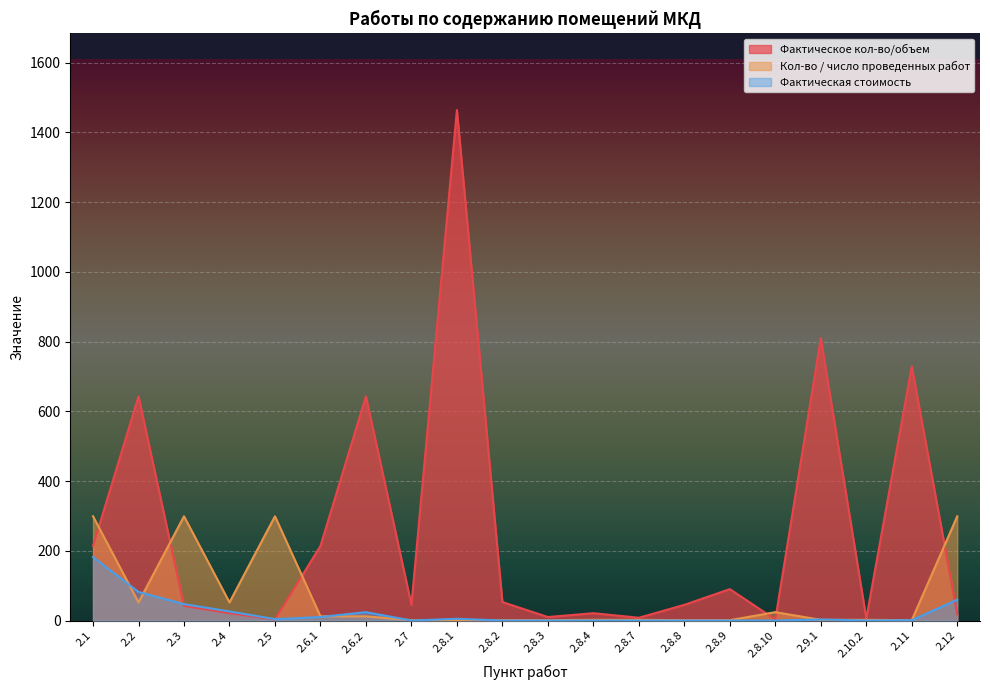

Which series has the largest total across all categories?

Фактическое кол-во/объем